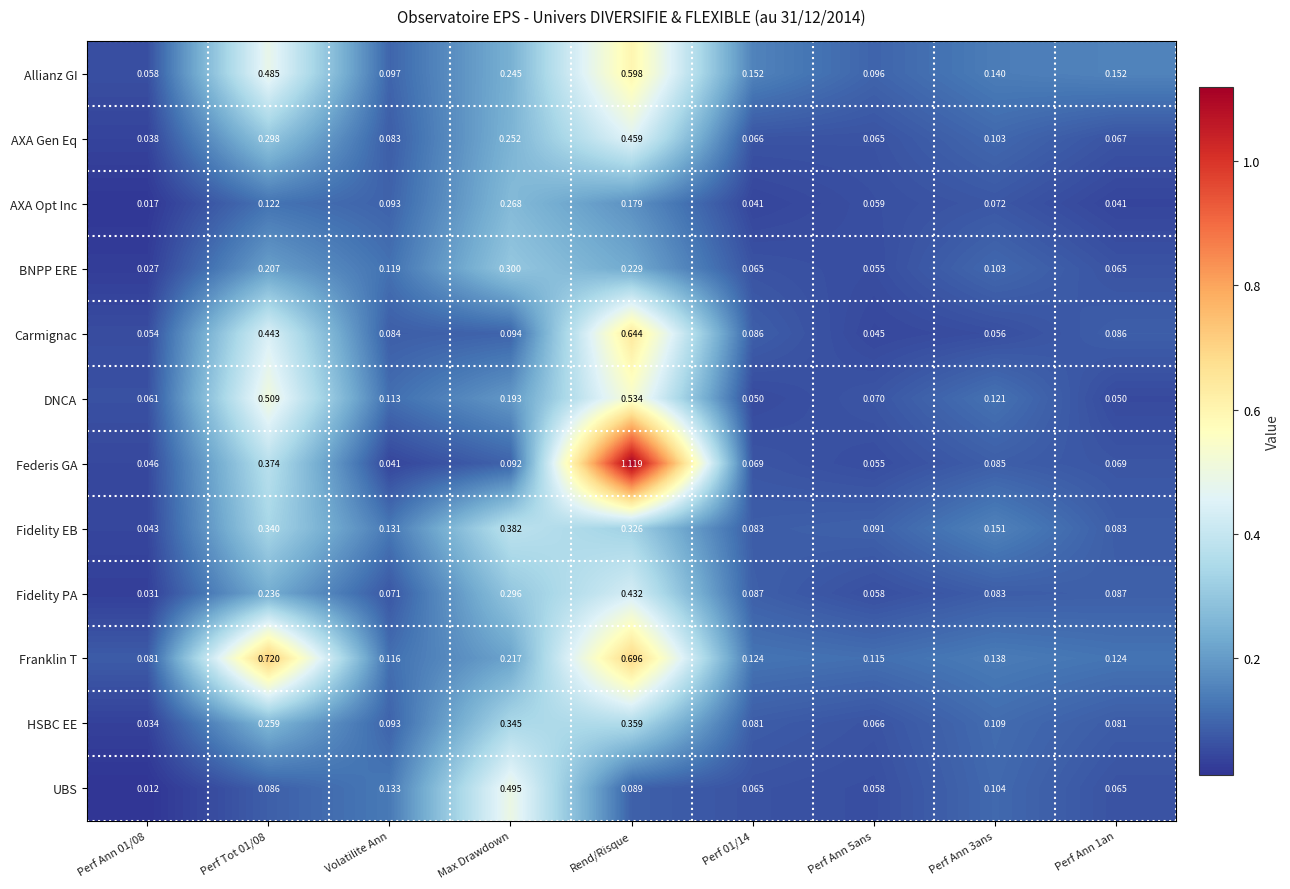

Which series has the widest spread of values?

Federis GA